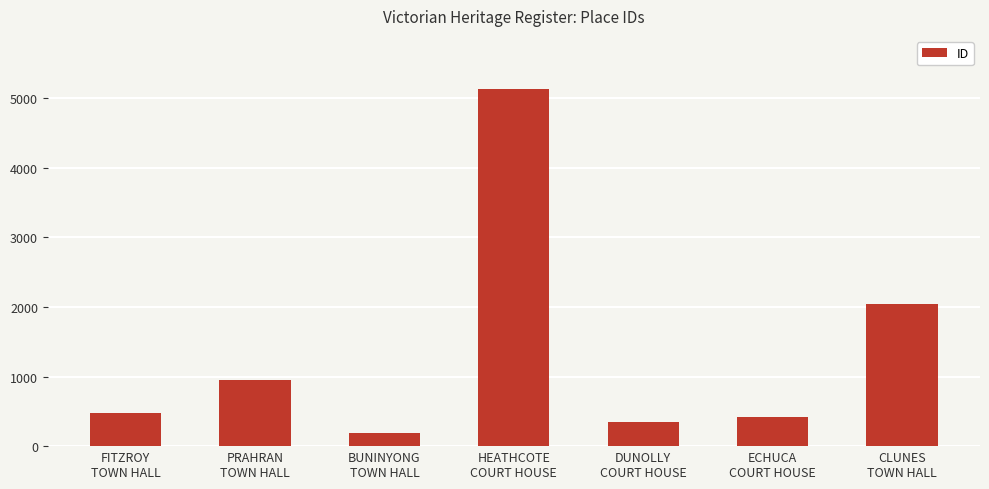

Rank the categories by value from lowest to highest.

BUNINYONG
TOWN HALL, DUNOLLY
COURT HOUSE, ECHUCA
COURT HOUSE, FITZROY
TOWN HALL, PRAHRAN
TOWN HALL, CLUNES
TOWN HALL, HEATHCOTE
COURT HOUSE